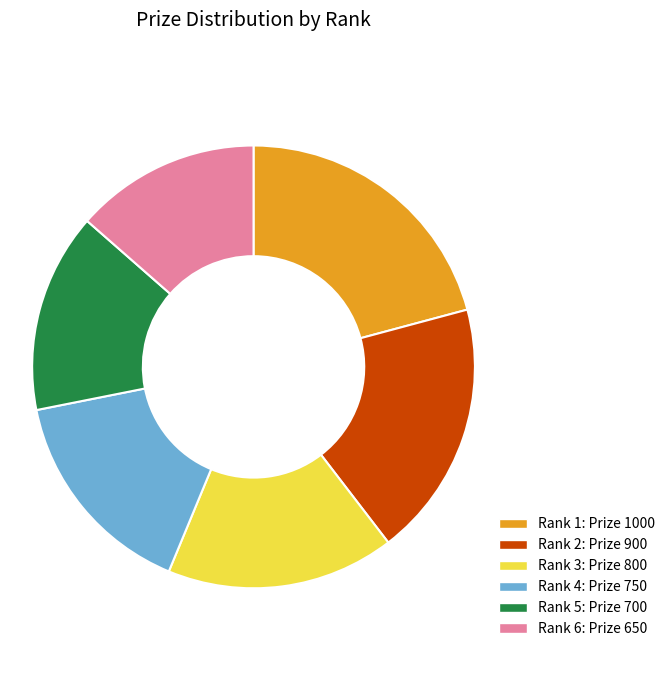

Is there any slice that represents more than half of the pie?

No